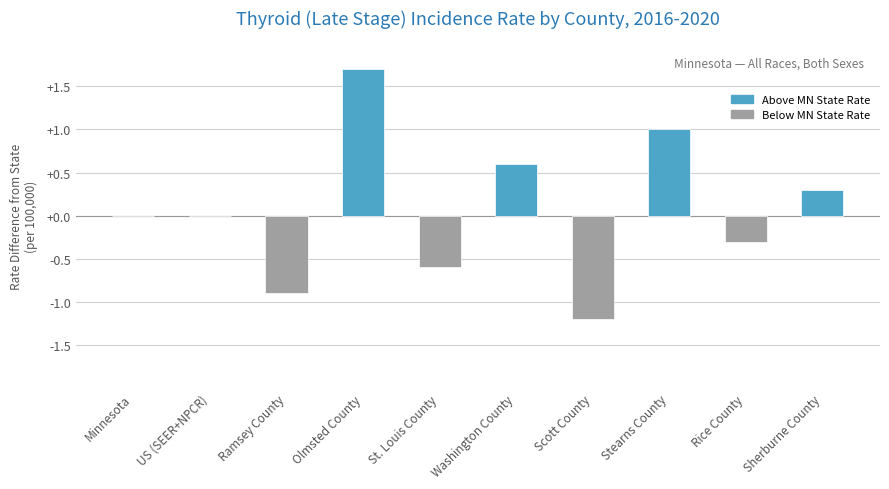

What is the change in value from US (SEER+NPCR) to Ramsey County?

-0.9